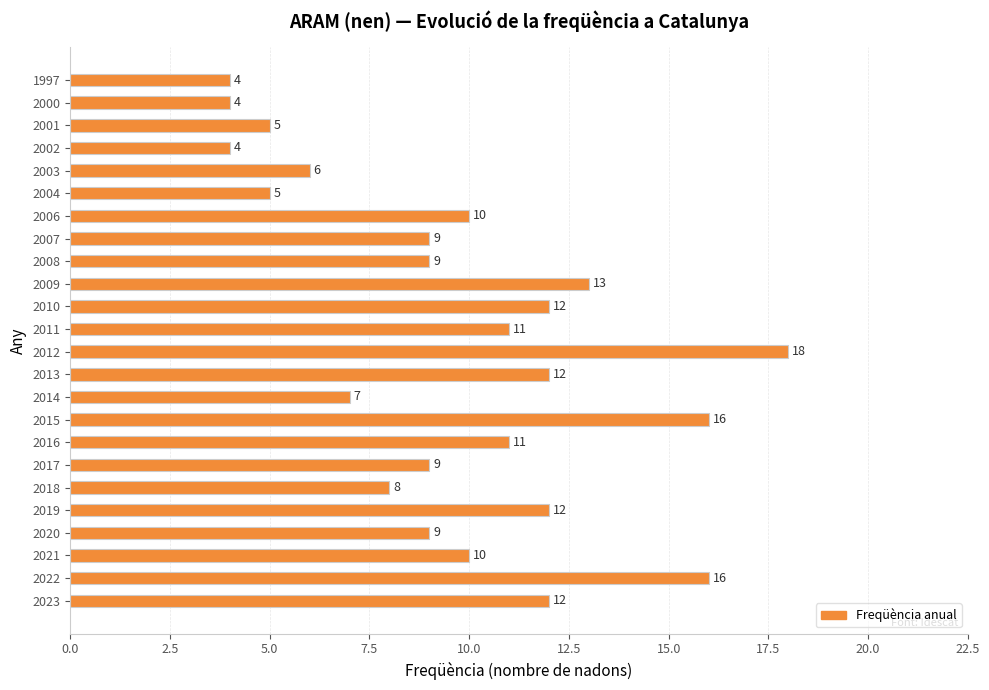

What is the average value?

10